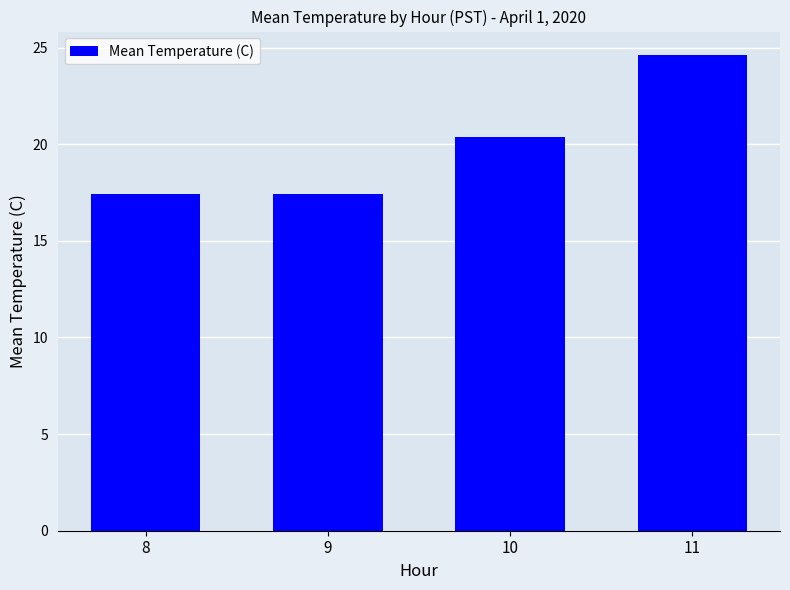

Are the bars grouped side by side (vs. stacked)?

No